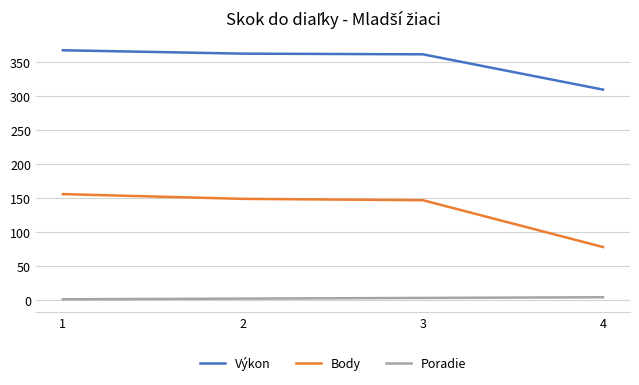

What is the spread (max minus min) of values at 3?

359